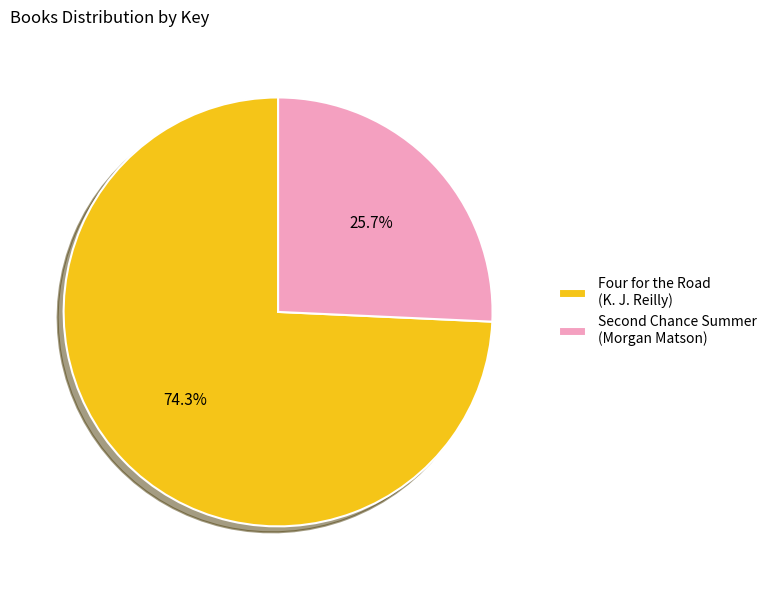

Does any single category account for the majority?

Yes